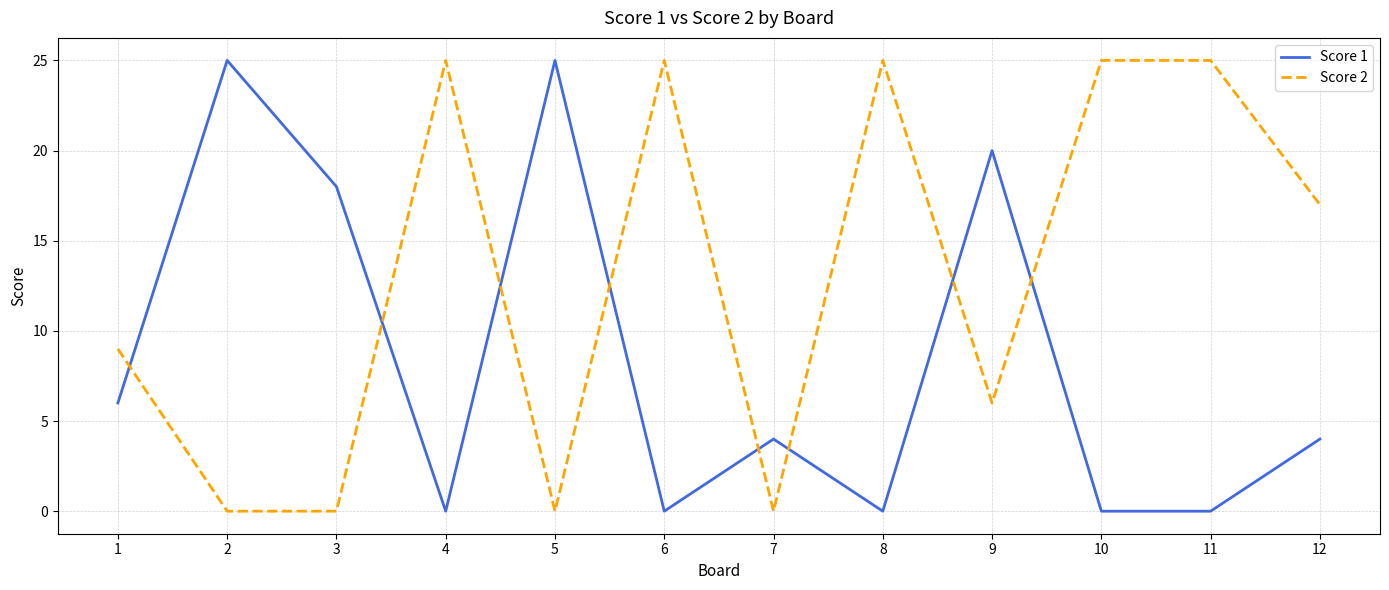

Reading right to left, list all the values displayed in this chart.

Score 1: 12=4	11=0	10=0	9=20	8=0	7=4	6=0	5=25	4=0	3=18	2=25	1=6
Score 2: 12=17	11=25	10=25	9=6	8=25	7=0	6=25	5=0	4=25	3=0	2=0	1=9